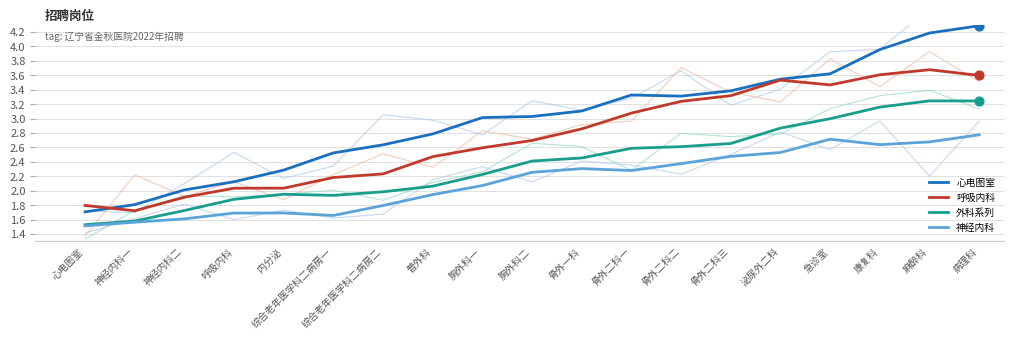

What are all the series names shown in the legend?

心电图室, 呼吸内科, 外科系列, 神经内科